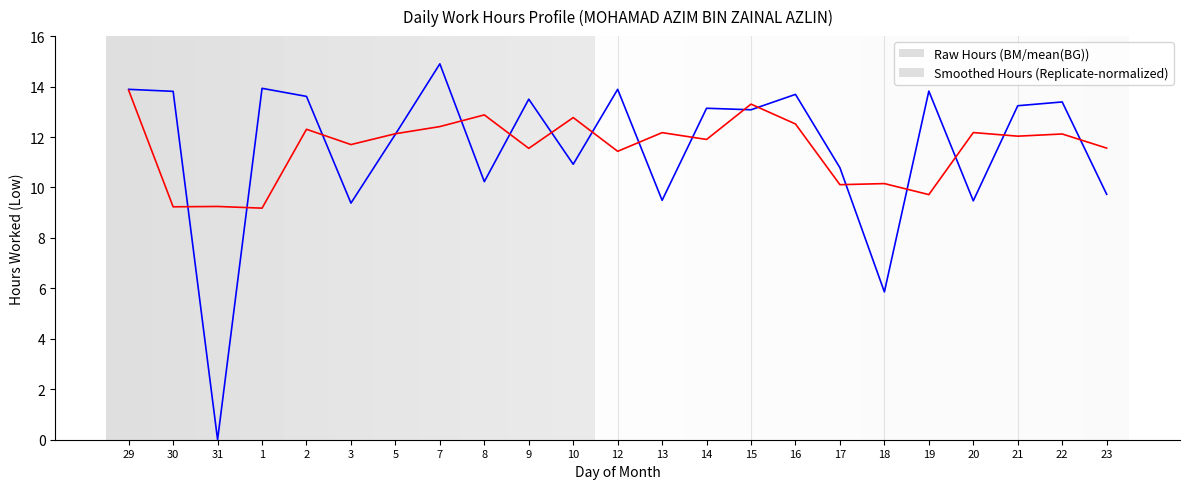

What value does the Smoothed Hours (Replicate-normalized) series have at 30?

9.2